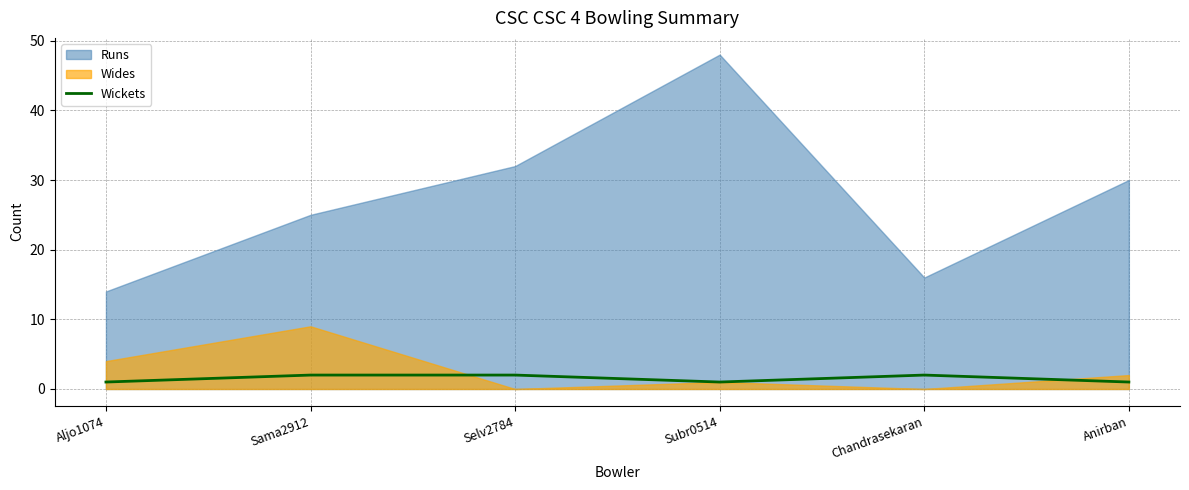

True or false: Wickets has a value of 1 at Subr0514.

True